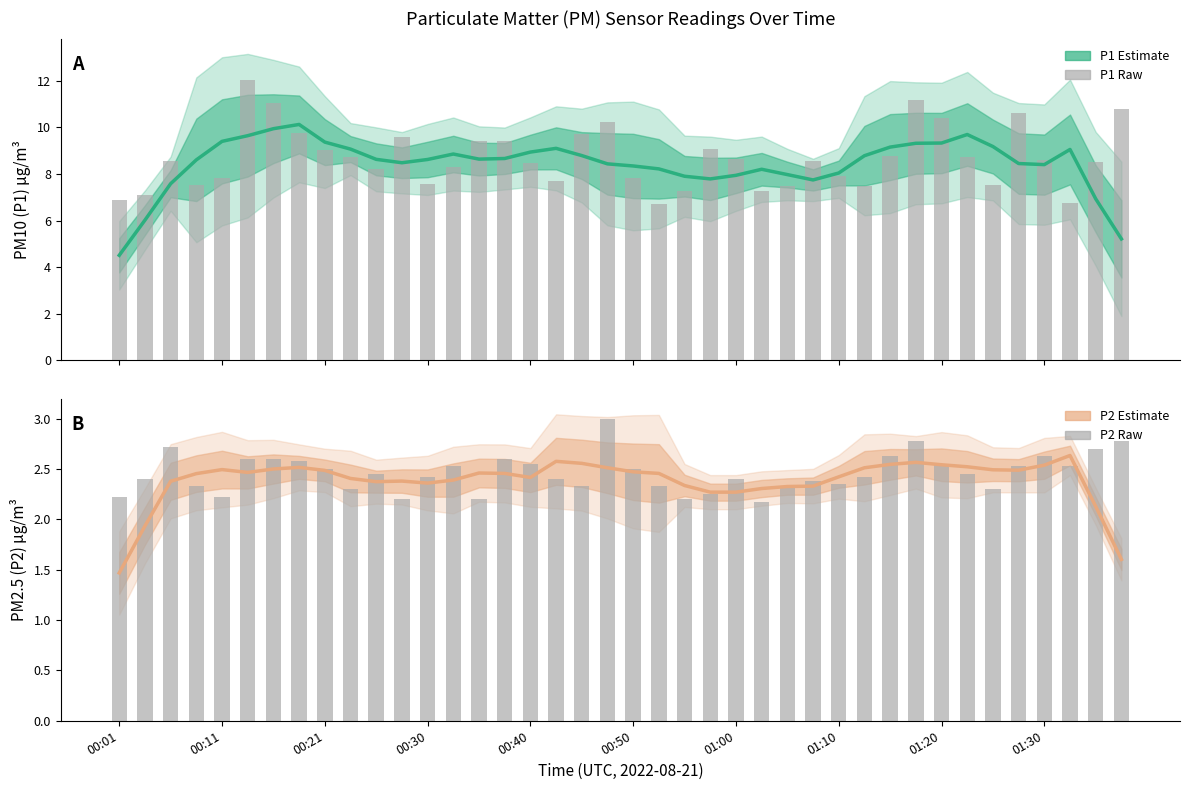

Reading right to left, transcribe all the data shown in this chart.

P1 estimate: 5.2	6.9	9.1	8.4	8.4	9.2	9.7	9.3	9.3	9.2	8.8	8.0	7.7	8.0	8.2	7.9	7.8	7.9	8.2	8.3	8.4	8.8	9.1	8.9	8.7	8.6	8.9	8.6	8.5	8.6	9.1	9.4	10.1	9.9	9.6	9.4	8.6	7.6	6.0	4.5
P1 raw: 10.8	8.5	6.8	8.6	10.6	7.5	8.8	10.4	11.2	8.8	7.5	7.9	8.6	7.5	7.3	8.7	9.1	7.2	6.7	7.8	10.2	9.7	7.7	8.5	9.4	9.4	8.3	7.6	9.6	8.2	8.7	9.1	9.8	11.1	12.0	7.8	7.5	8.6	7.1	6.9
P2 estimate: 1.6	2.1	2.6	2.5	2.5	2.5	2.5	2.5	2.6	2.5	2.5	2.4	2.3	2.3	2.3	2.3	2.3	2.3	2.5	2.5	2.5	2.6	2.6	2.4	2.5	2.5	2.4	2.4	2.4	2.4	2.4	2.5	2.5	2.5	2.5	2.5	2.5	2.4	1.9	1.5
P2 raw: 2.8	2.7	2.5	2.6	2.5	2.3	2.5	2.5	2.8	2.6	2.4	2.4	2.4	2.3	2.2	2.4	2.2	2.2	2.3	2.5	3.0	2.3	2.4	2.5	2.6	2.2	2.5	2.4	2.2	2.5	2.3	2.5	2.6	2.6	2.6	2.2	2.3	2.7	2.4	2.2